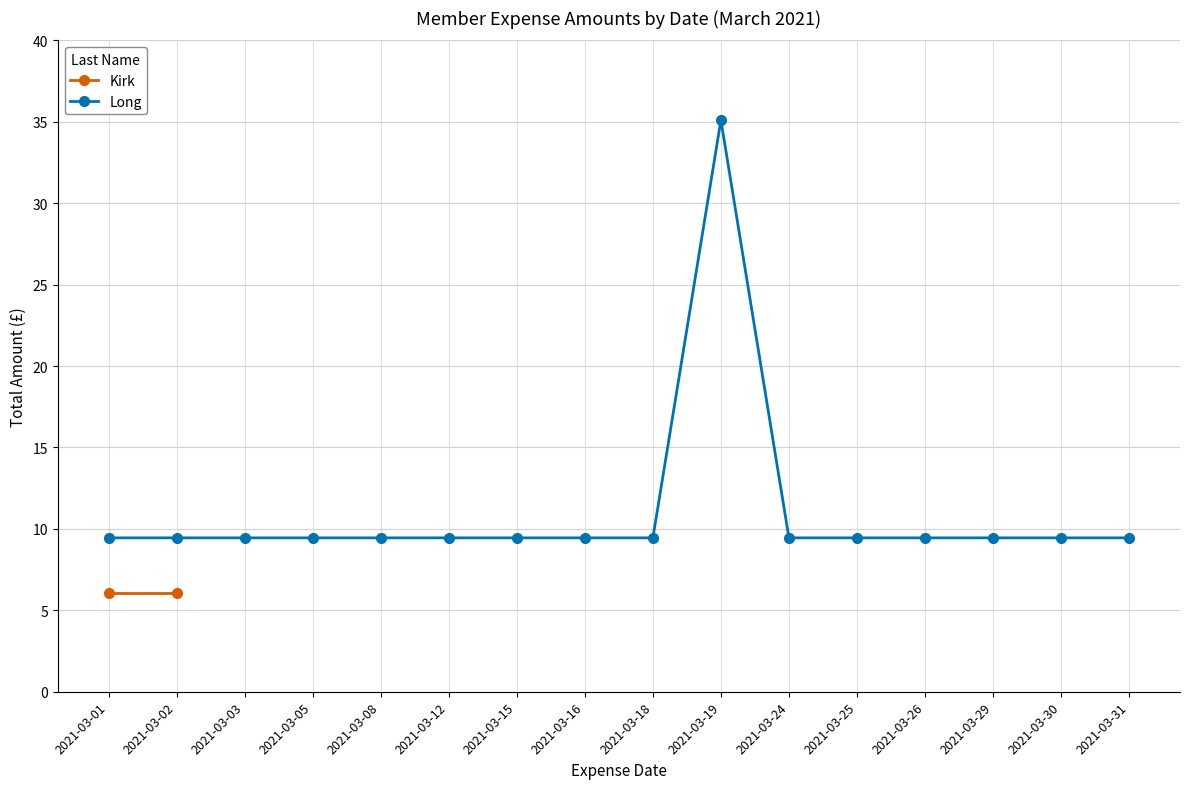

Between 2021-03-15 and 2021-03-30, which is larger?

2021-03-15